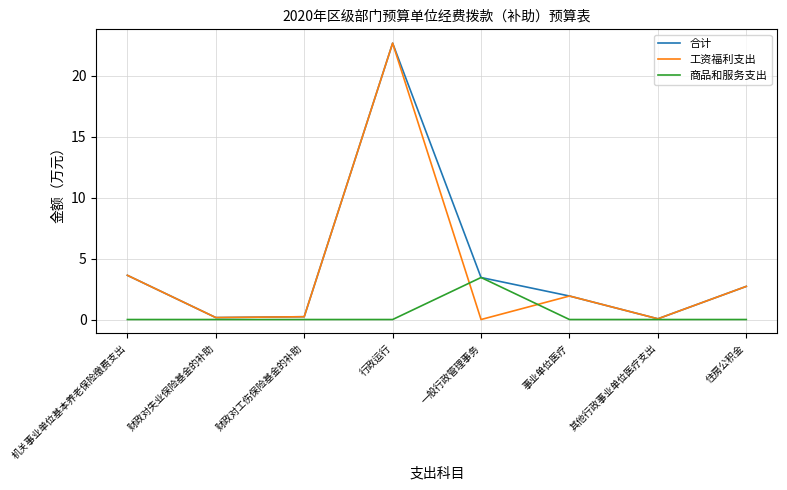

How many lines are shown in the chart?

3